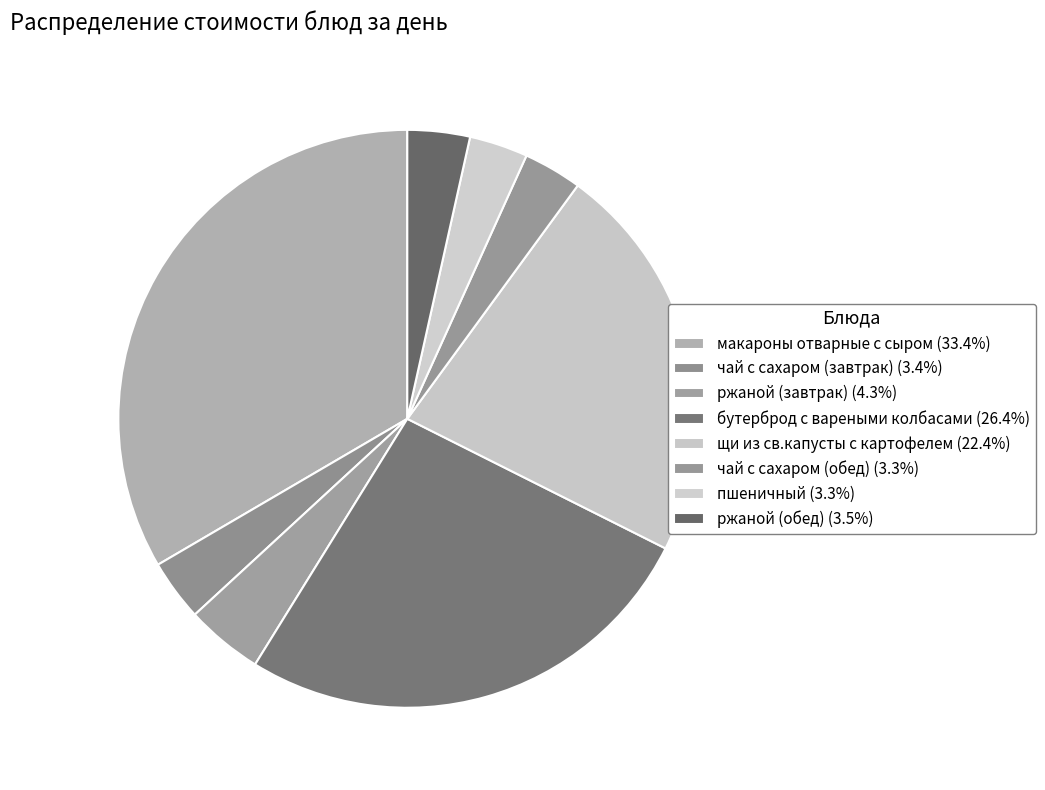

Does чай с сахаром (завтрак) represent more than half of the total?

No